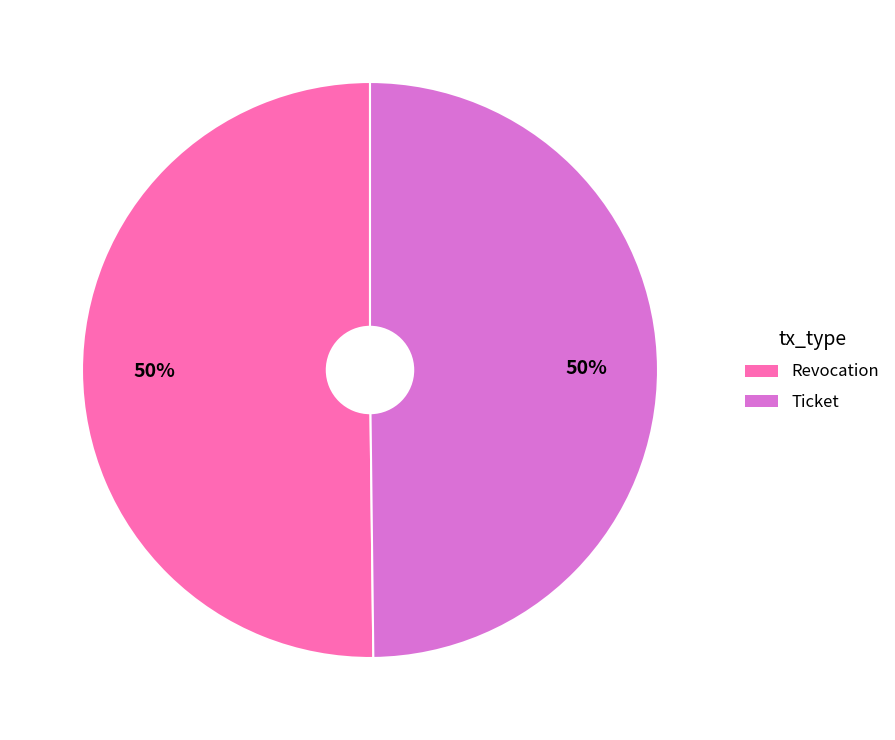

Do Ticket and Revocation together represent more than half of the pie?

Yes